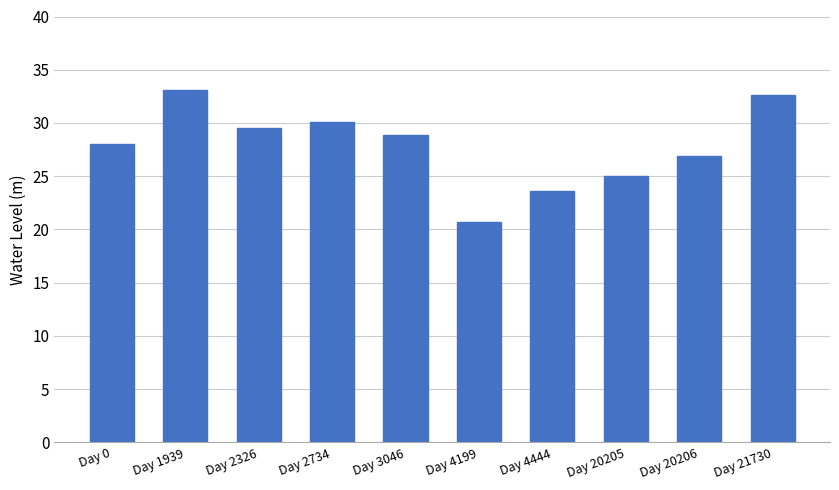

The chart shows a value of 44.2 at Day 3046. True or false?

False